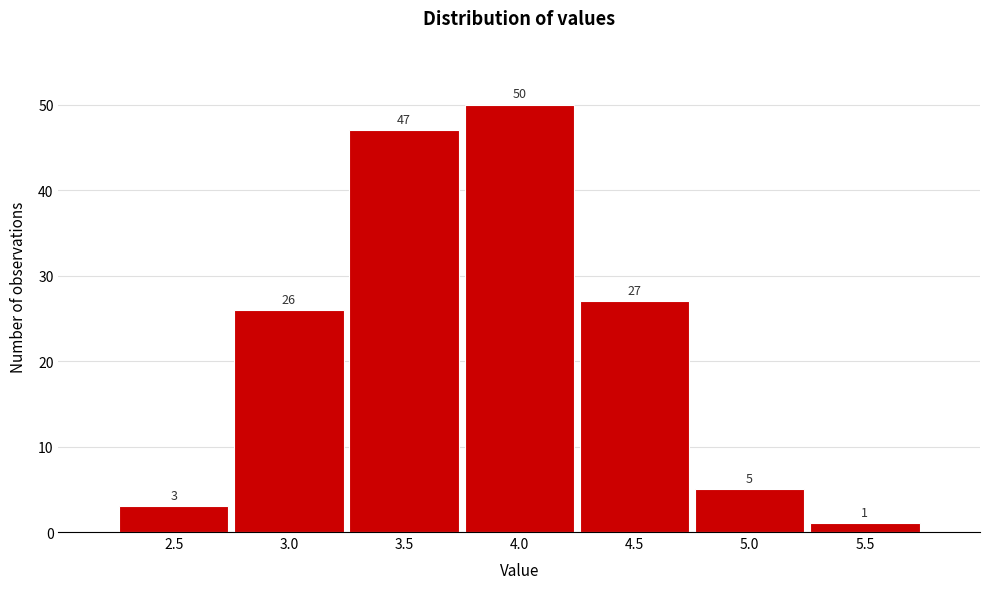

Reading right to left, extract all data points from this chart.

1	5	27	50	47	26	3